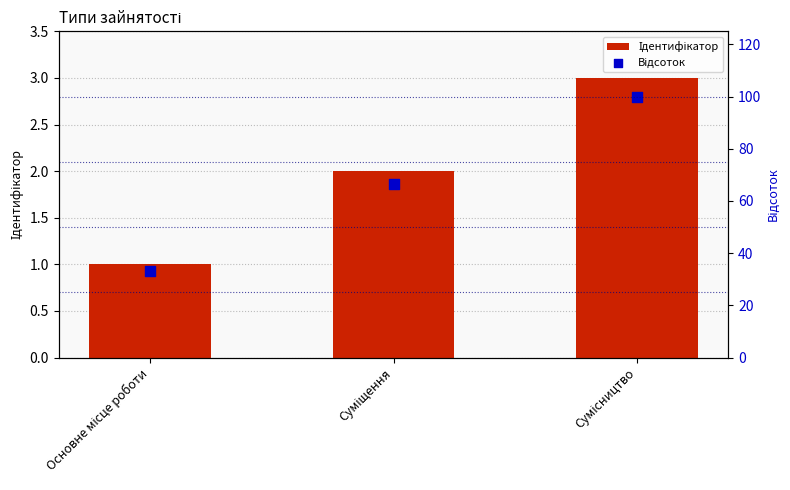

At which category is the sum across all series the highest?

Сумісництво